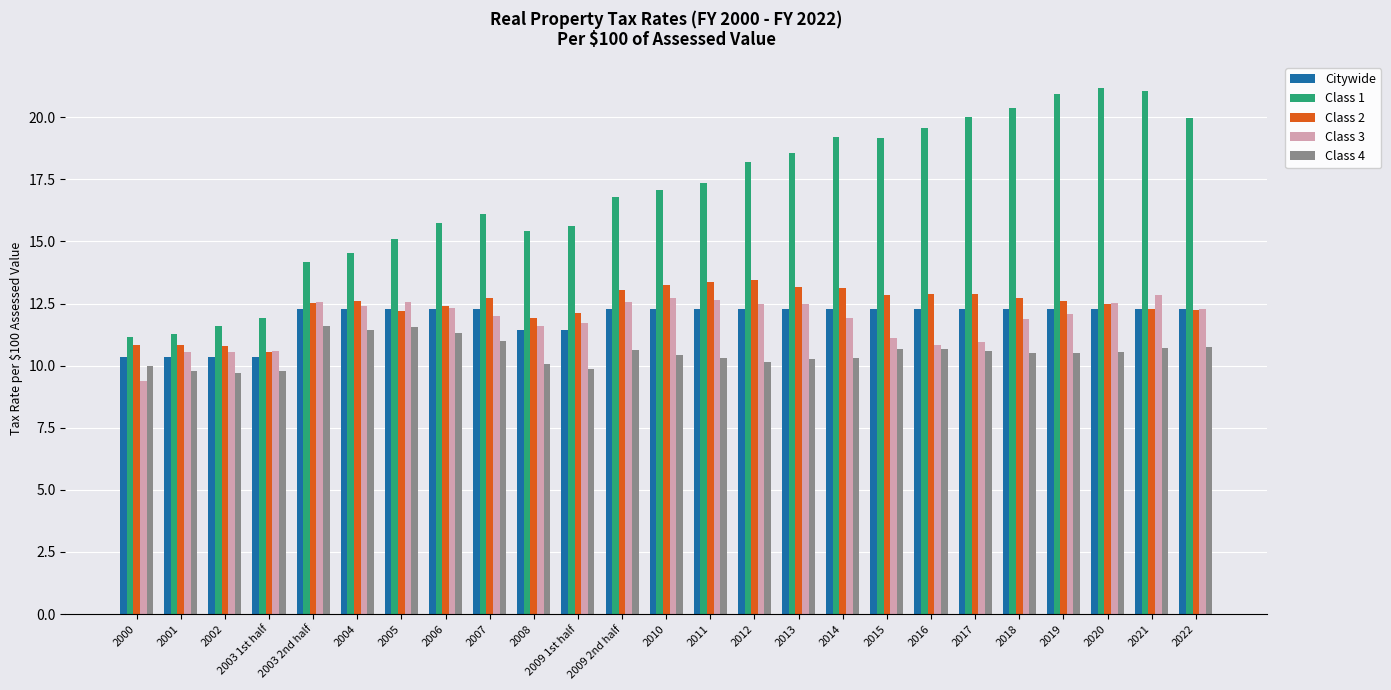

What is the value of the Class 2 bar at the 23rd from the left?

12.5